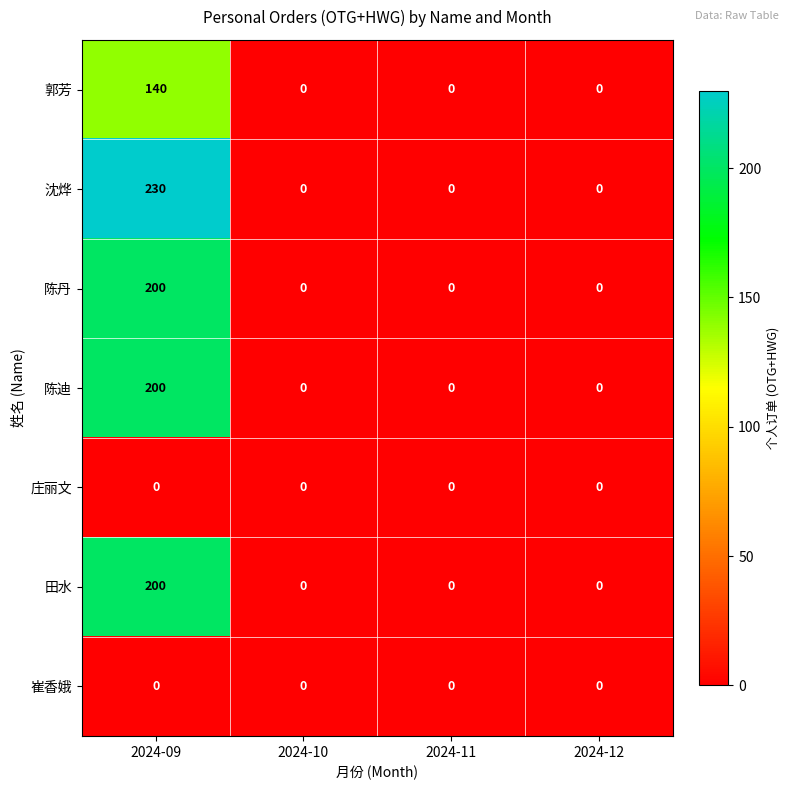

Which series has the largest range (max minus min)?

沈烨